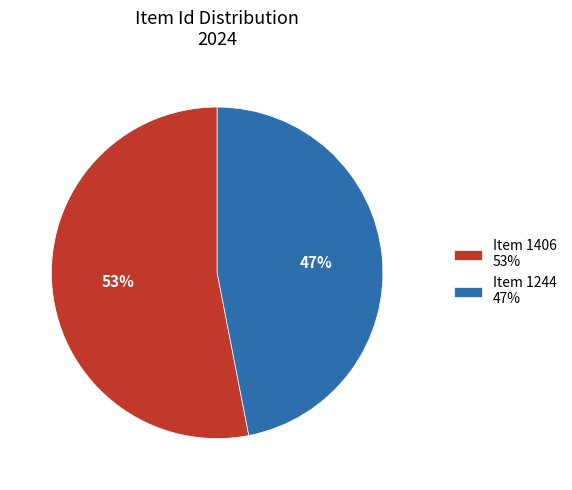

How many slices are in this pie chart?

2